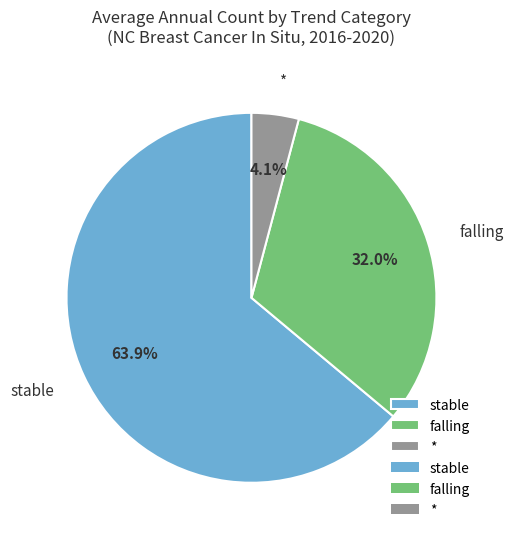

Rank the categories by value from highest to lowest.

stable, falling, *